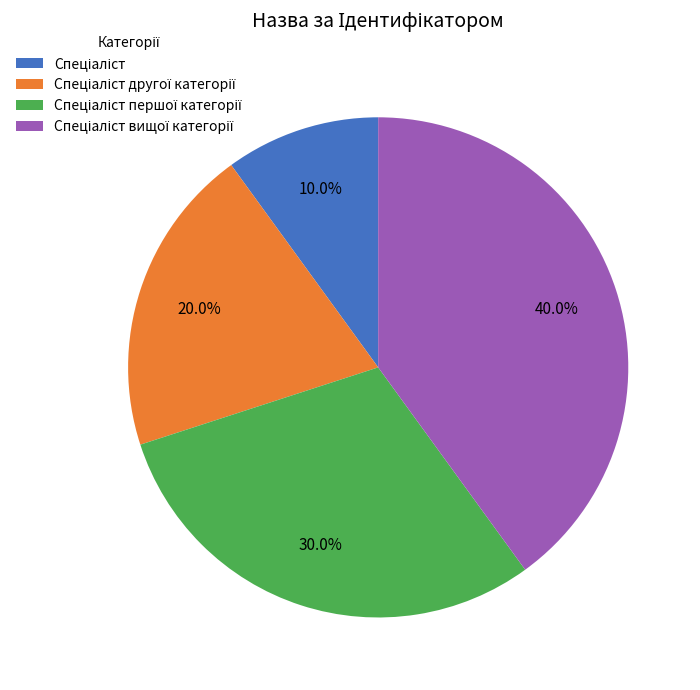

How many segments does this pie chart have?

4